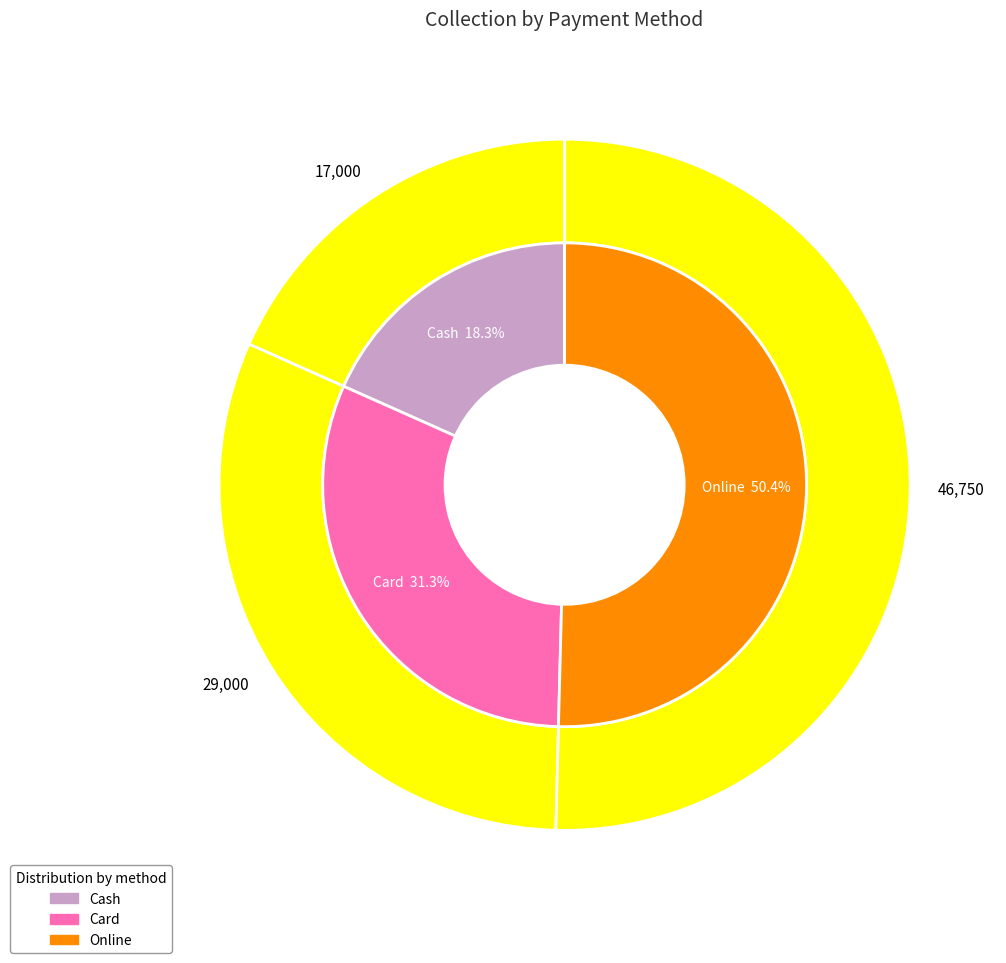

To the nearest percent, what portion does Cash represent?

18%